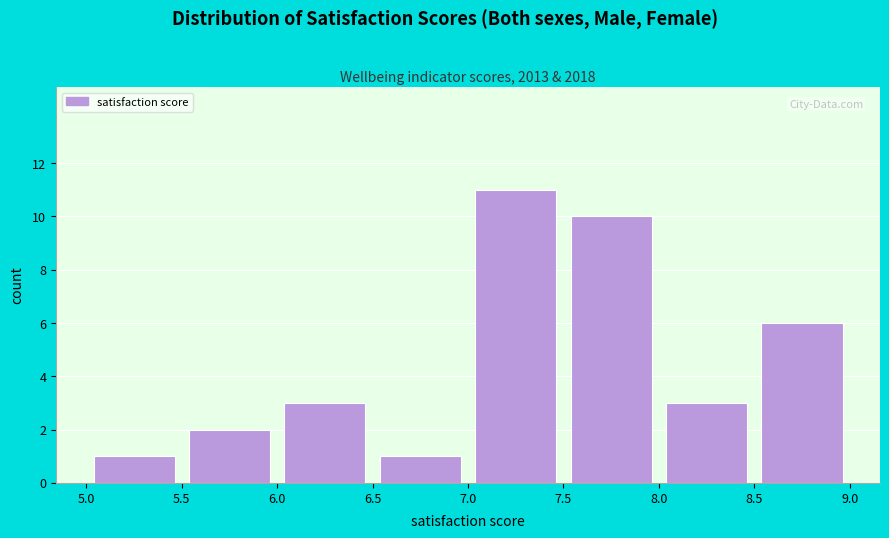

Reading left to right, transcribe this chart: for each bar, give the range it covers on the x-axis and its height. The values are not printed on the chart, so give them approximately, as read against the axis.

5.0 to 5.5: 1
5.5 to 6.0: 2
6.0 to 6.5: 3
6.5 to 7.0: 1
7.0 to 7.5: 11
7.5 to 8.0: 10
8.0 to 8.5: 3
8.5 to 9.0: 6